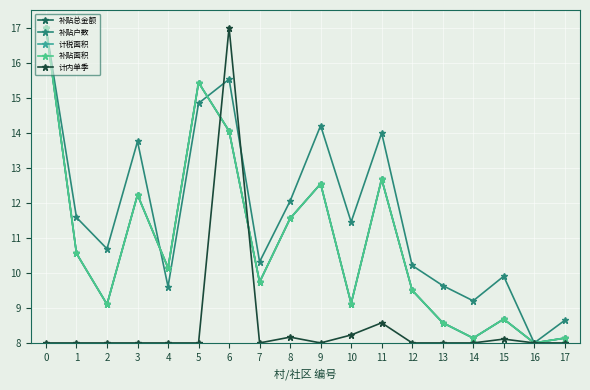

Does the chart have visible grid lines?

Yes